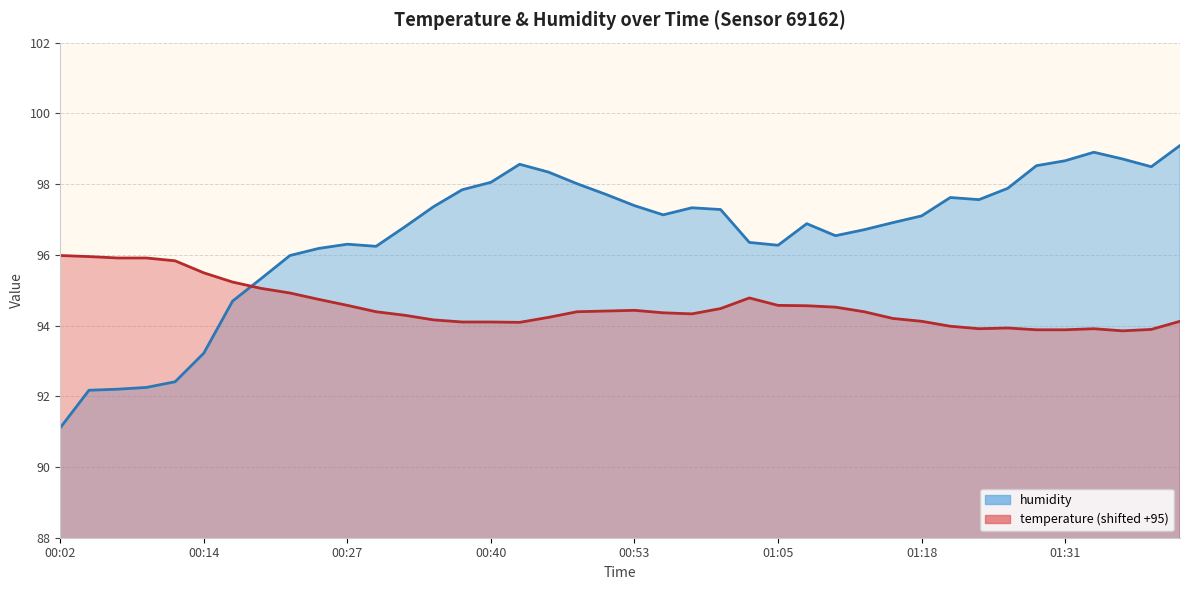

List the series in order of their peak value, highest first.

humidity, temperature